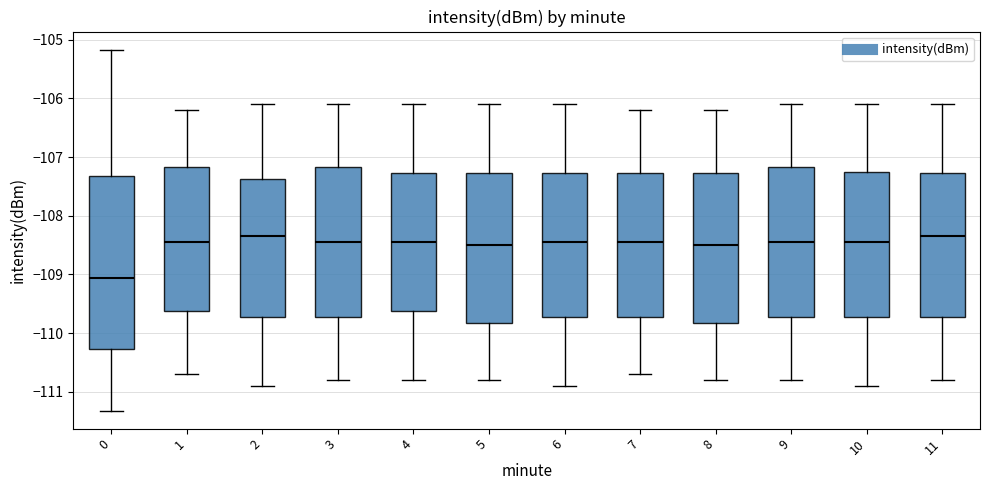

Reading left to right, read every box against the y-axis: the position of its median line, the range the box covers, and the ends of its whiskers. The values are not printed on the chart, so give them approximately, as read against the axis.

0: median -109.1, box -110.3 to -107.3, whiskers -111.3 to -105.2
1: median -108.4, box -109.6 to -107.2, whiskers -110.7 to -106.2
2: median -108.3, box -109.7 to -107.4, whiskers -110.9 to -106.1
3: median -108.4, box -109.7 to -107.2, whiskers -110.8 to -106.1
4: median -108.4, box -109.6 to -107.3, whiskers -110.8 to -106.1
5: median -108.5, box -109.8 to -107.3, whiskers -110.8 to -106.1
6: median -108.4, box -109.7 to -107.3, whiskers -110.9 to -106.1
7: median -108.4, box -109.7 to -107.3, whiskers -110.7 to -106.2
8: median -108.5, box -109.8 to -107.3, whiskers -110.8 to -106.2
9: median -108.4, box -109.7 to -107.2, whiskers -110.8 to -106.1
10: median -108.4, box -109.7 to -107.2, whiskers -110.9 to -106.1
11: median -108.3, box -109.7 to -107.3, whiskers -110.8 to -106.1